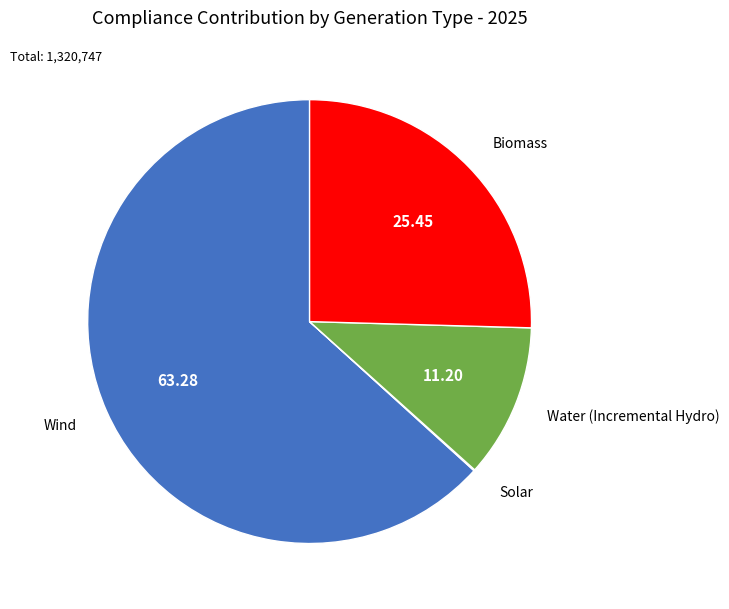

Is the sum of Biomass and Water (Incremental Hydro) greater than half?

No